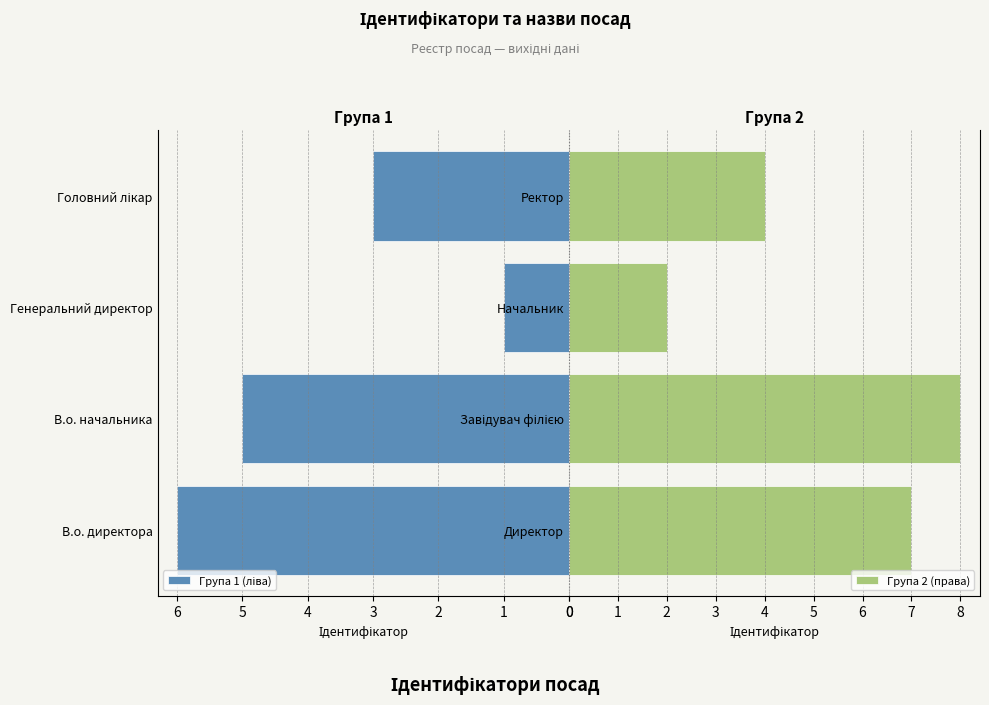

How many groups of bars are there?

4